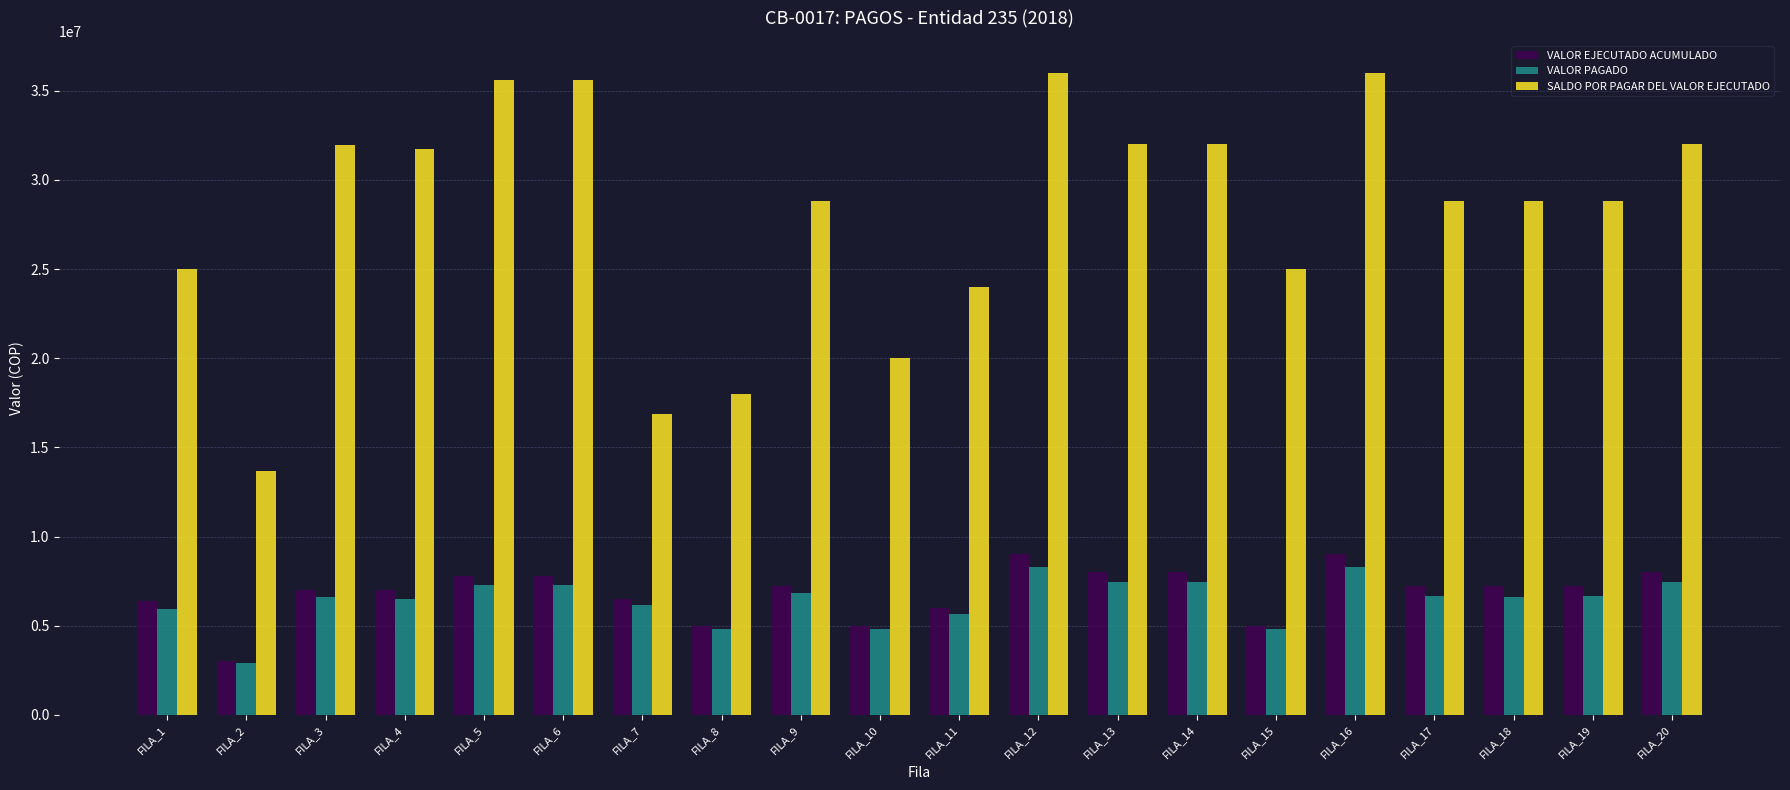

At which label does VALOR PAGADO reach its minimum?

FILA_2